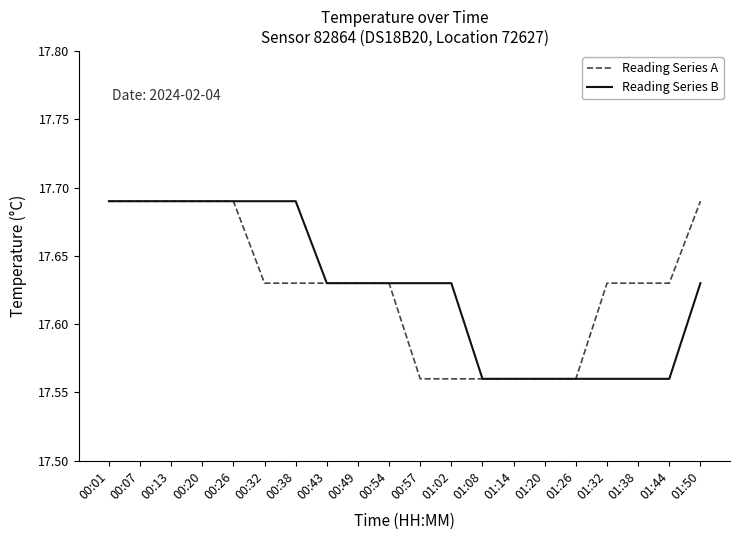

What is the difference between the second highest and minimum values in the Reading Series B series?

0.1